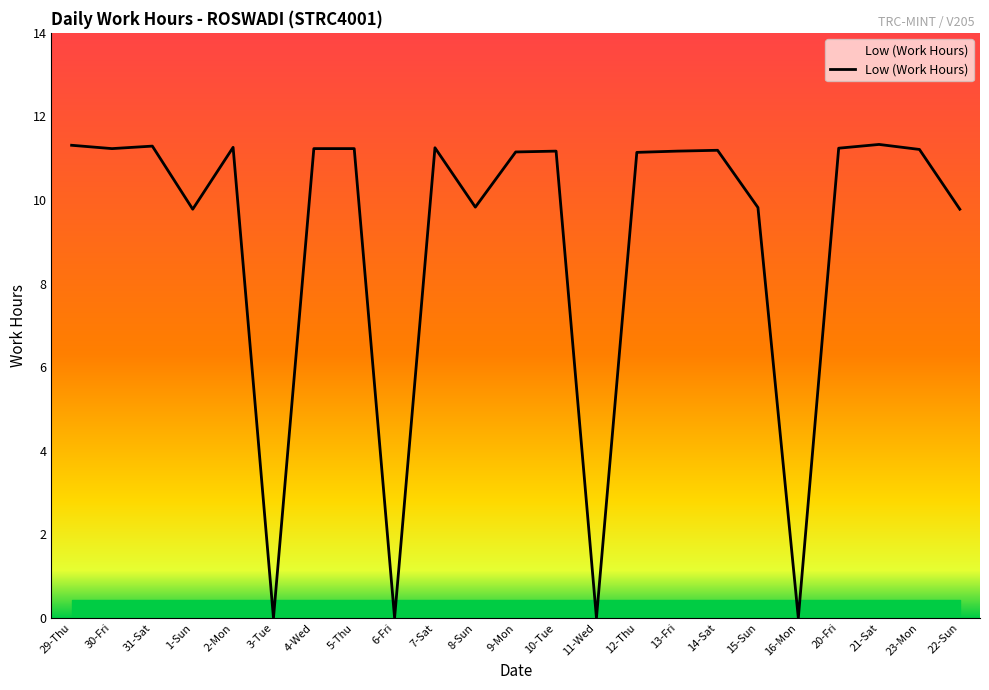

What is the greatest value displayed?

11.3